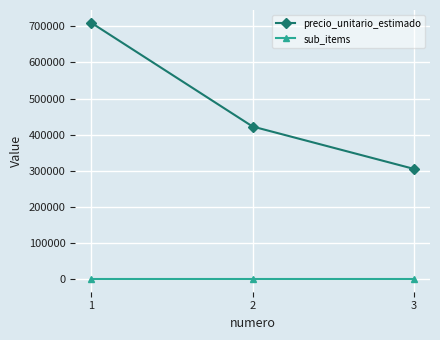

What is the difference between the maximum and minimum values in the precio_unitario_estimado series?

405000